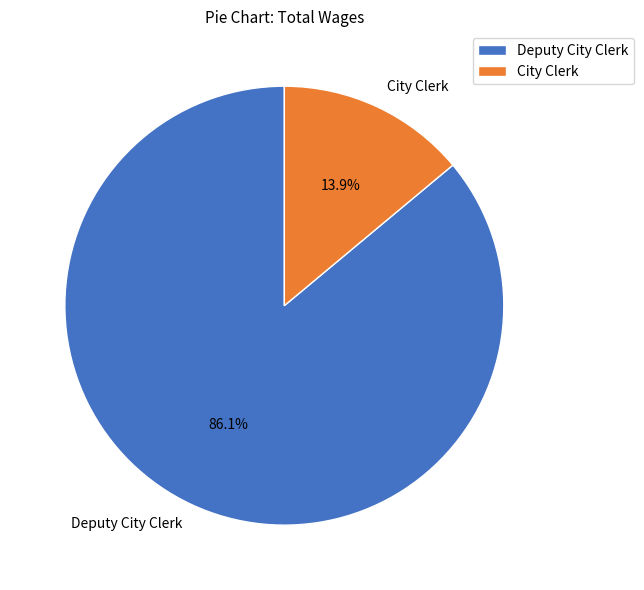

To the nearest percent, what percentage of the pie is Deputy City Clerk?

86%